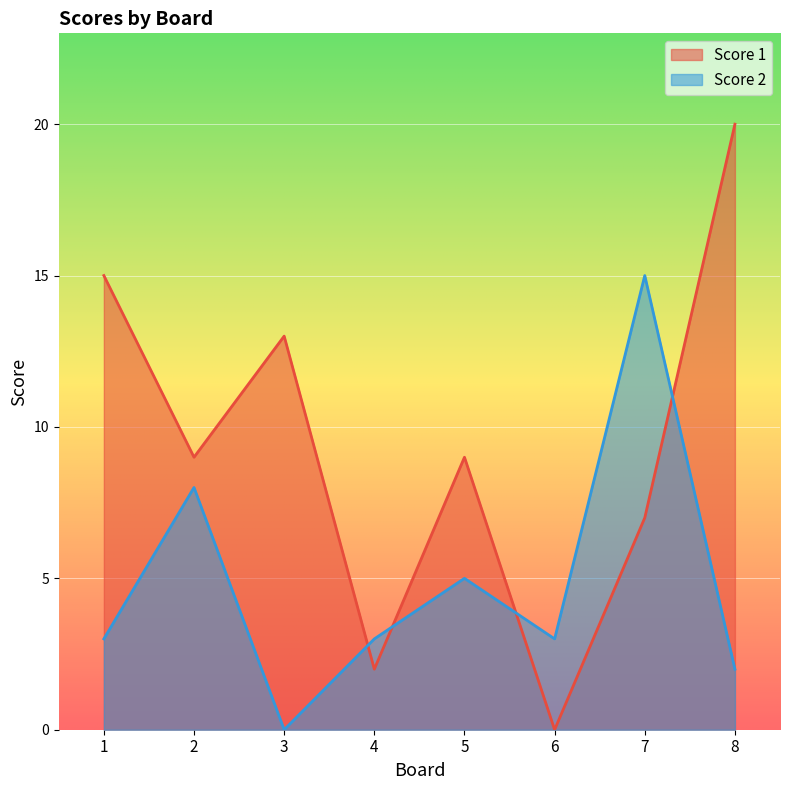

Between 5 and 6, which is larger?

5